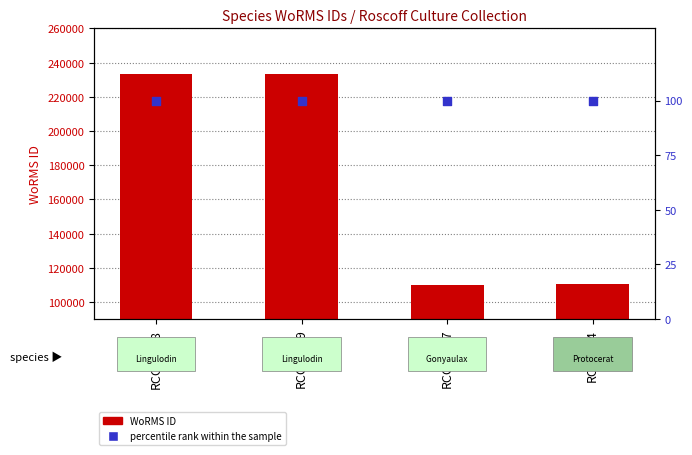

Is the value of WoRMS ID at RCC10638 greater than the value of percentile rank within the sample at RCC10649?

Yes